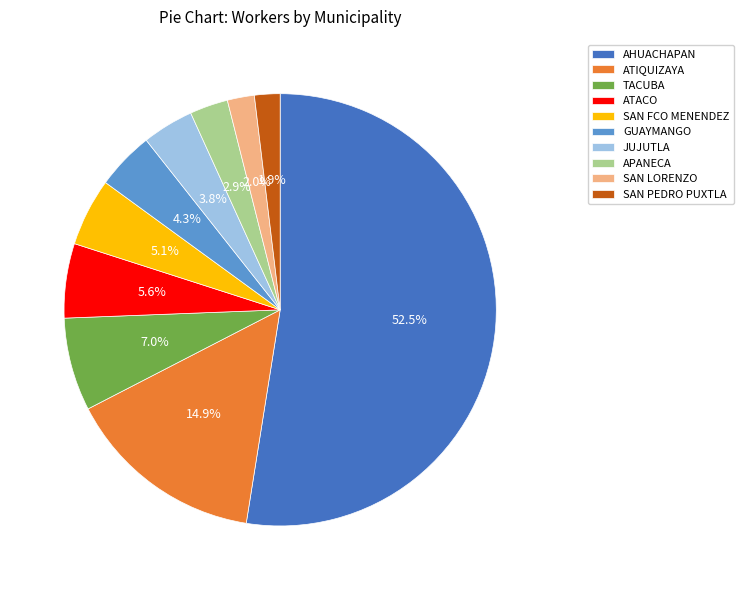

The SAN FCO MENENDEZ slice represents 1% of the pie. True or false?

False